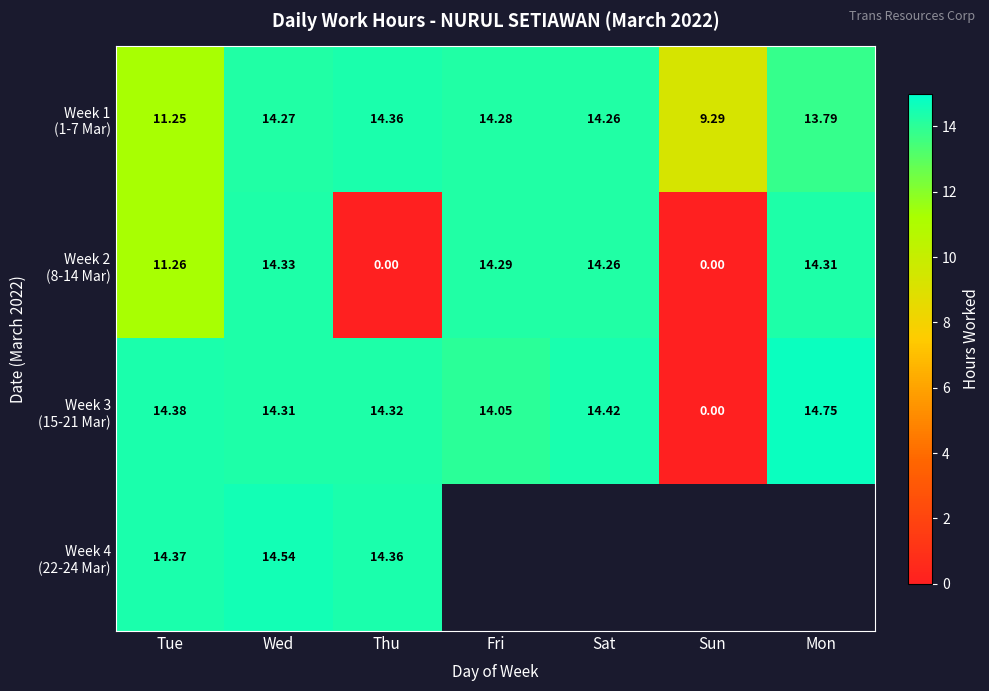

What is the sum of all Week 2 (8-14 Mar) values?

68.5